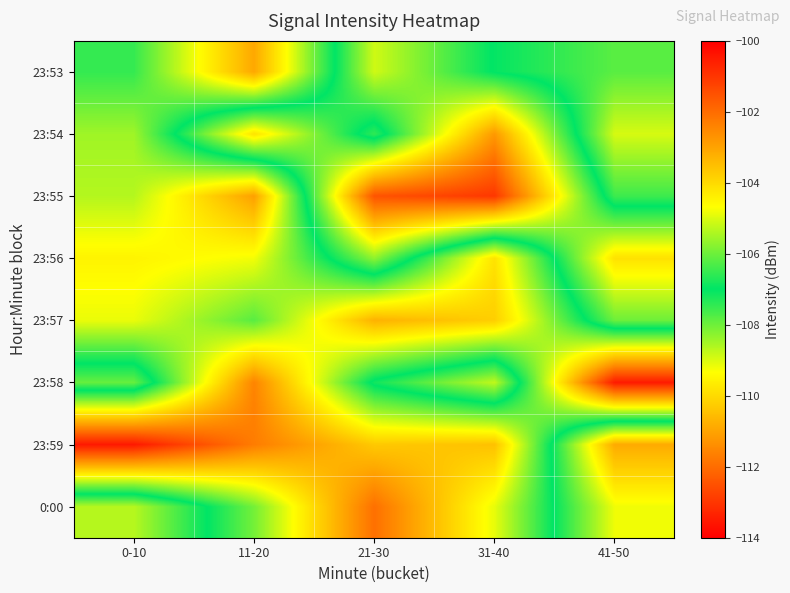

Reading right to left, what are all the values shown in this chart?

23:53: 41-50=-107.8	31-40=-107.0	21-30=-105.1	11-20=-110.9	0-10=-107.5
23:54: 41-50=-109.0	31-40=-102.8	21-30=-107.4	11-20=-104.2	0-10=-108.5
23:55: 41-50=-107.6	31-40=-101.0	21-30=-101.5	11-20=-111.1	0-10=-108.6
23:56: 41-50=-104.1	31-40=-109.8	21-30=-105.7	11-20=-109.2	0-10=-109.5
23:57: 41-50=-106.0	31-40=-110.2	21-30=-110.7	11-20=-107.8	0-10=-109.1
23:58: 41-50=-113.5	31-40=-105.2	21-30=-106.8	11-20=-111.6	0-10=-106.1
23:59: 41-50=-103.1	31-40=-110.5	21-30=-110.3	11-20=-111.7	0-10=-113.5
0:00: 41-50=-104.8	31-40=-109.1	21-30=-111.9	11-20=-108.1	0-10=-105.3